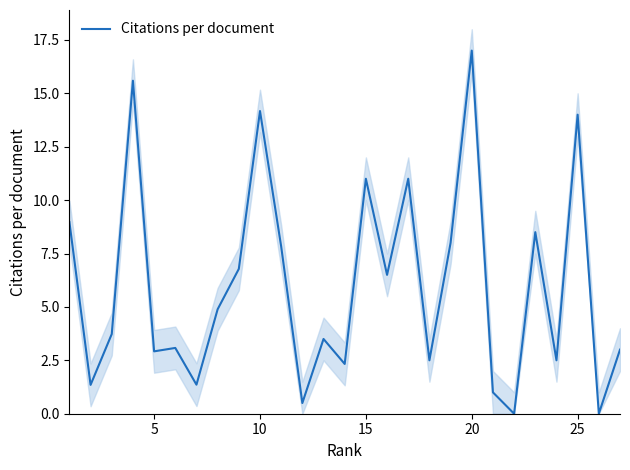

Reading left to right, what are all the values shown in this chart?

9.0	1.4	3.7	15.6	2.9	3.1	1.4	4.9	6.8	14.2	7.8	0.5	3.5	2.3	11.0	6.5	11.0	2.5	8.0	17.0	1.0	0.0	8.5	2.5	14.0	0.0	3.0